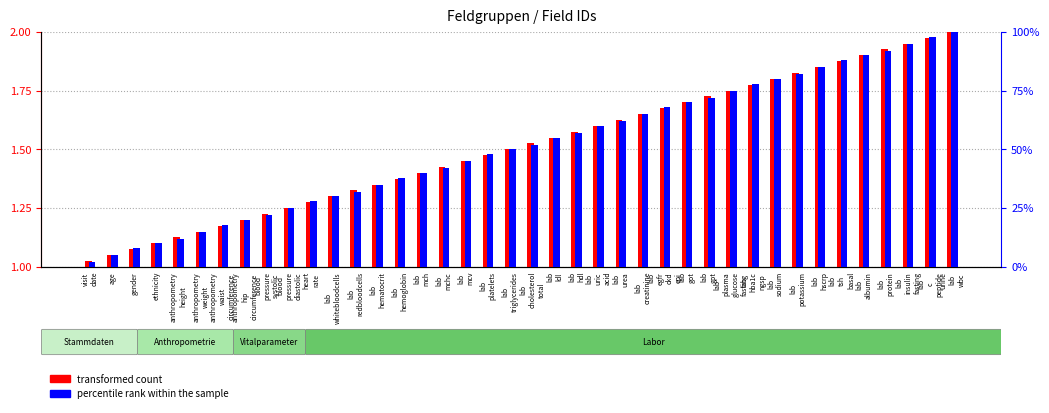

What is the label of the 11th bar from the right?

lab
plasma
glucose
fasting